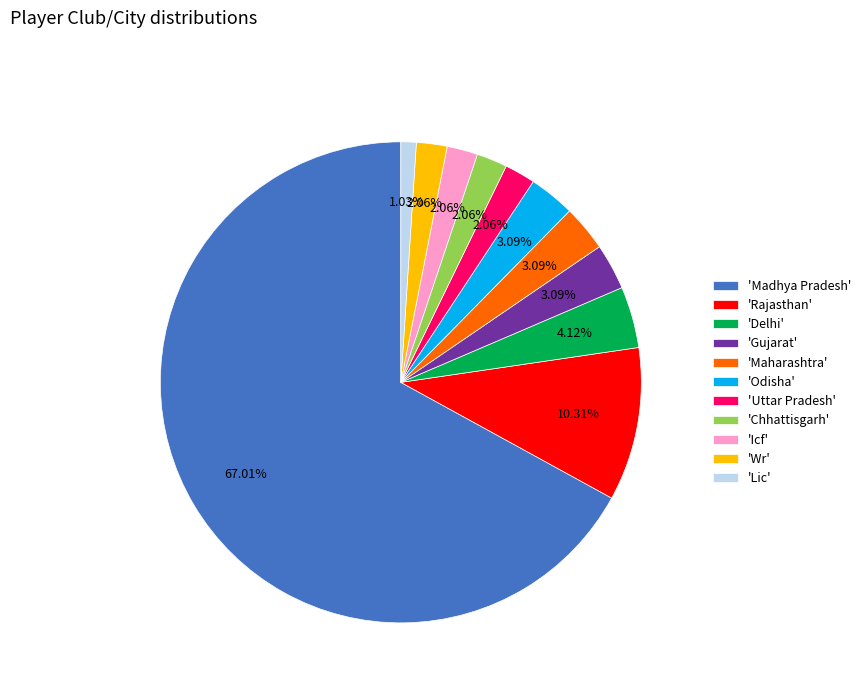

Which category accounts for the majority?

'Madhya Pradesh'